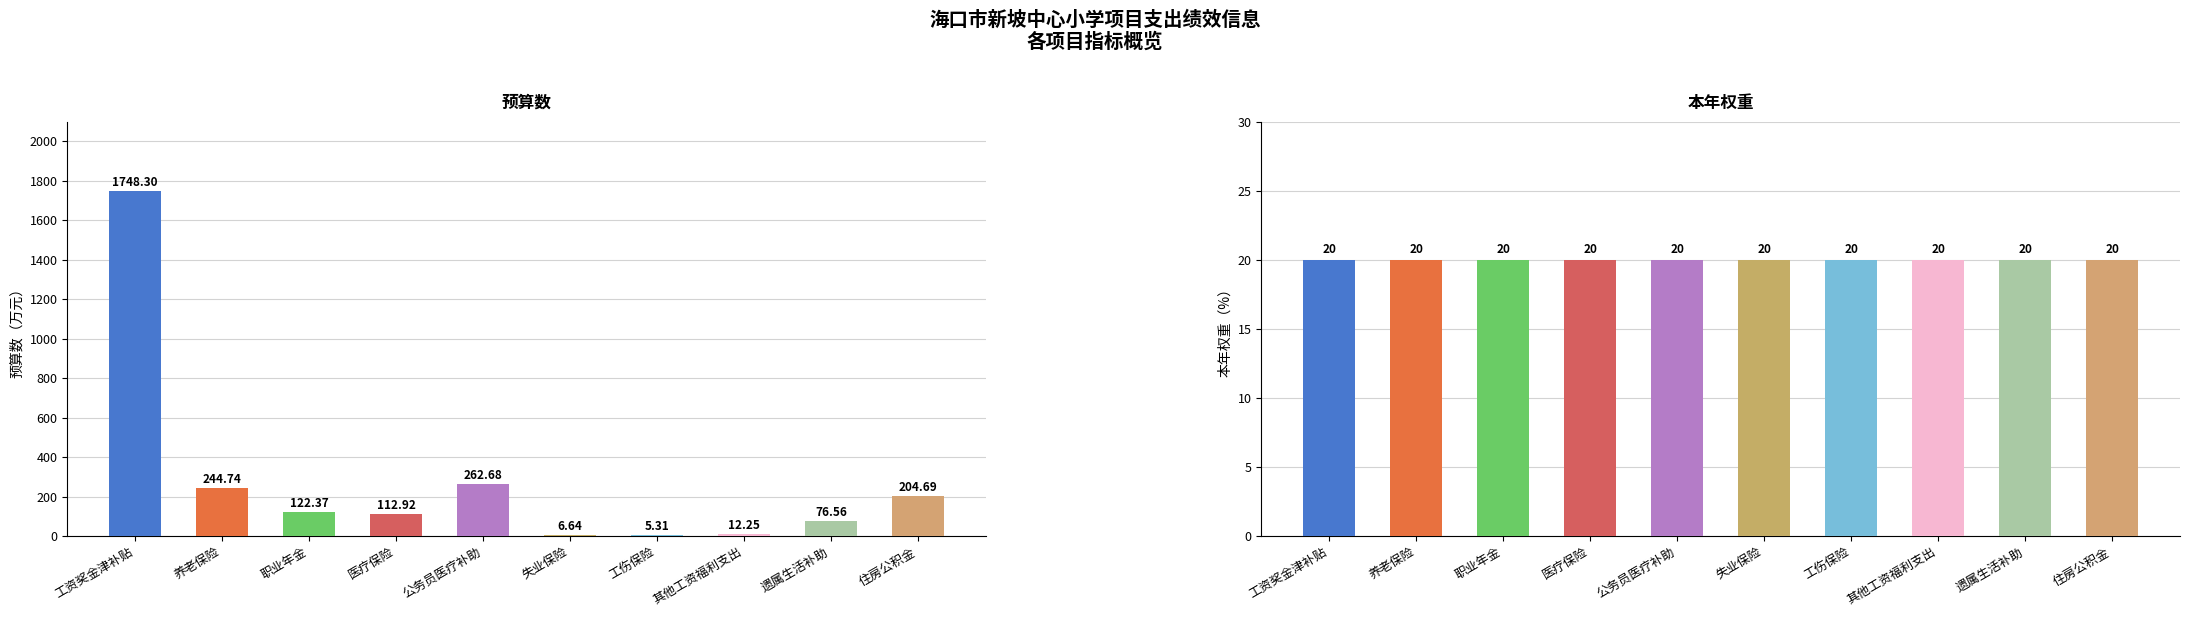

At how many categories does at least one series exceed 882?

1